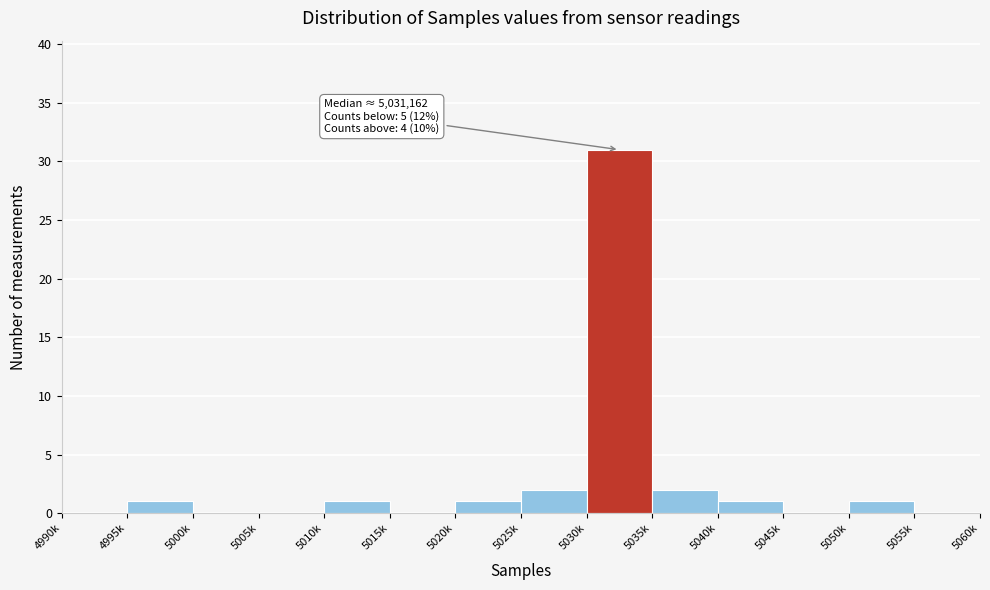

Reading left to right, transcribe all the data shown in this chart.

4990k=0	4995k=1	5000k=0	5005k=0	5010k=1	5015k=0	5020k=1	5025k=2	5030k=31	5035k=2	5040k=1	5045k=0	5050k=1	5055k=0